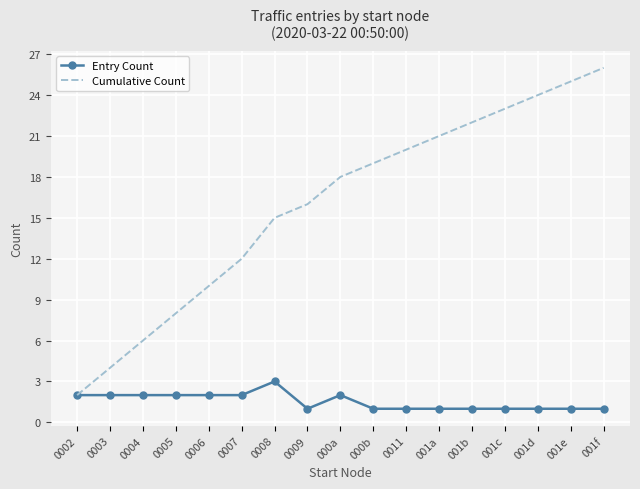

The Entry Count series shows 2 at 000b. True or false?

False